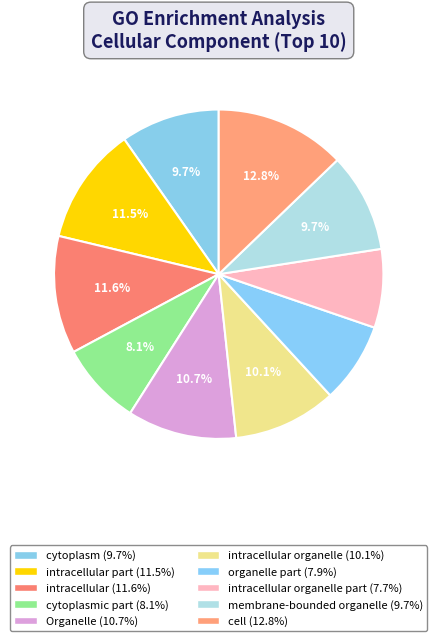

How many segments does this pie chart have?

10